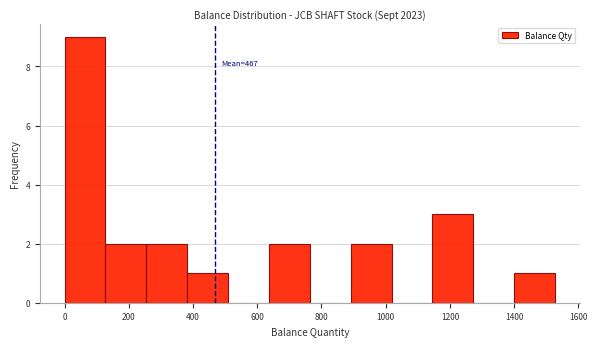

Which range on the x-axis has the tallest bar?

0 to 120